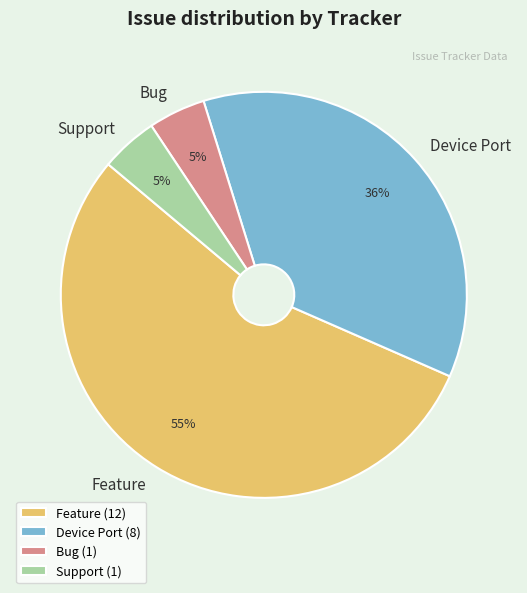

How many slices are in this pie chart?

4